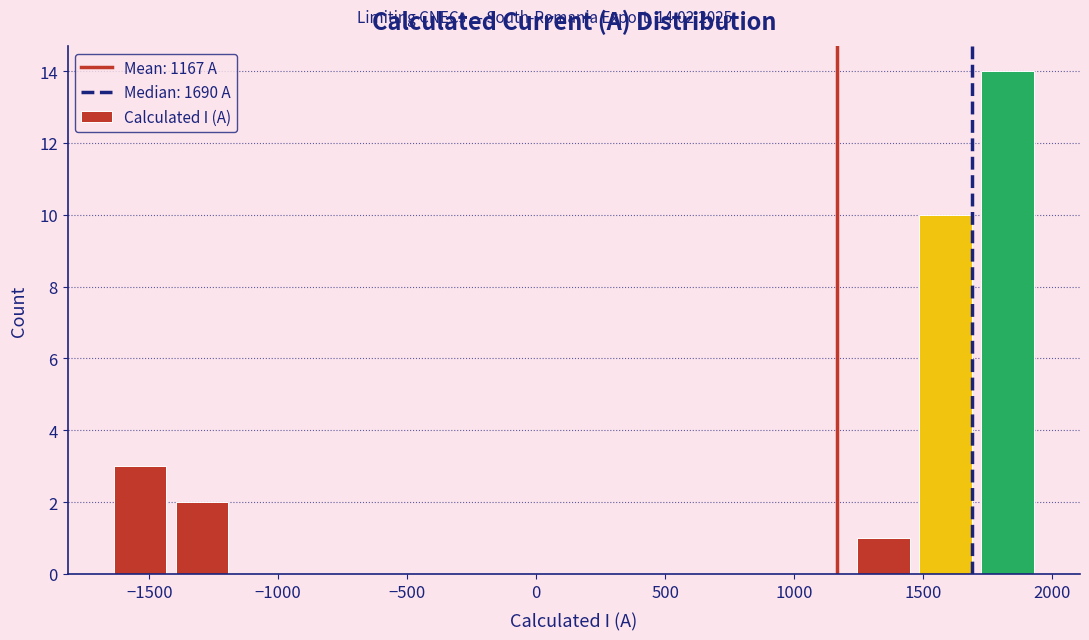

Which range on the x-axis has the tallest bar?

1700 to 1950